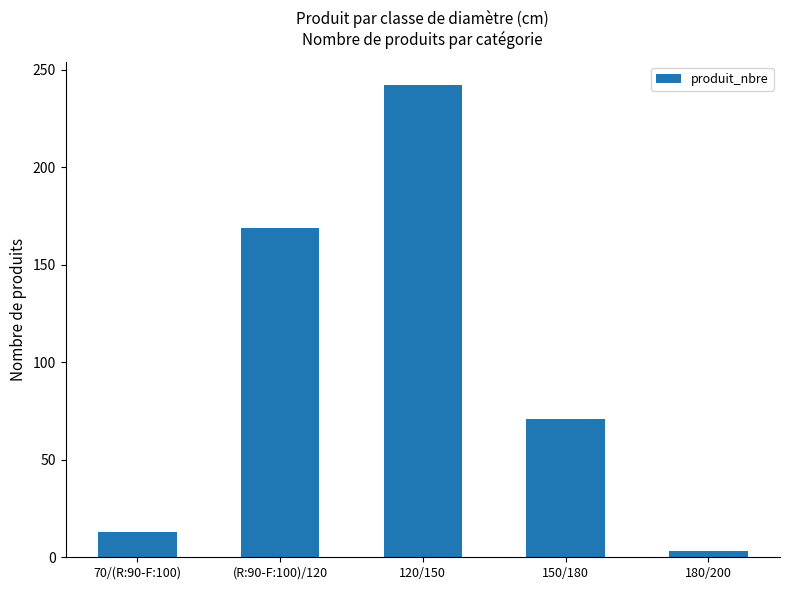

Rank the categories by value from highest to lowest.

120/150, (R:90-F:100)/120, 150/180, 70/(R:90-F:100), 180/200